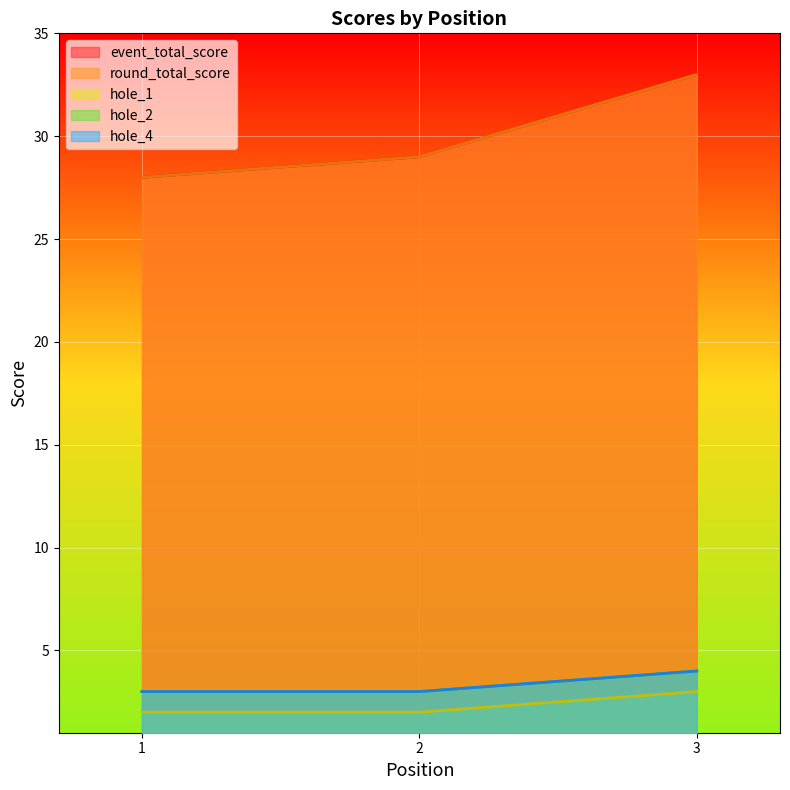

Which has a higher value, 3 or 2?

3